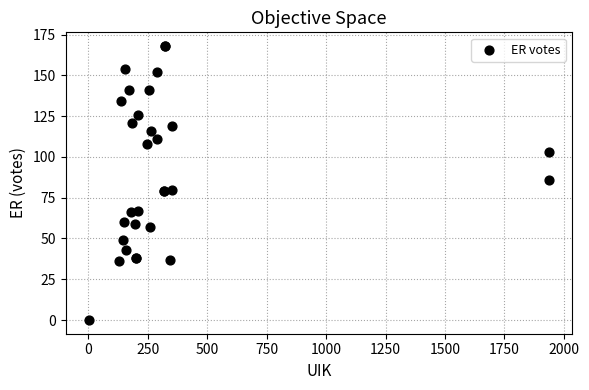

What Y value in the scatter plot is closest to 84?

86